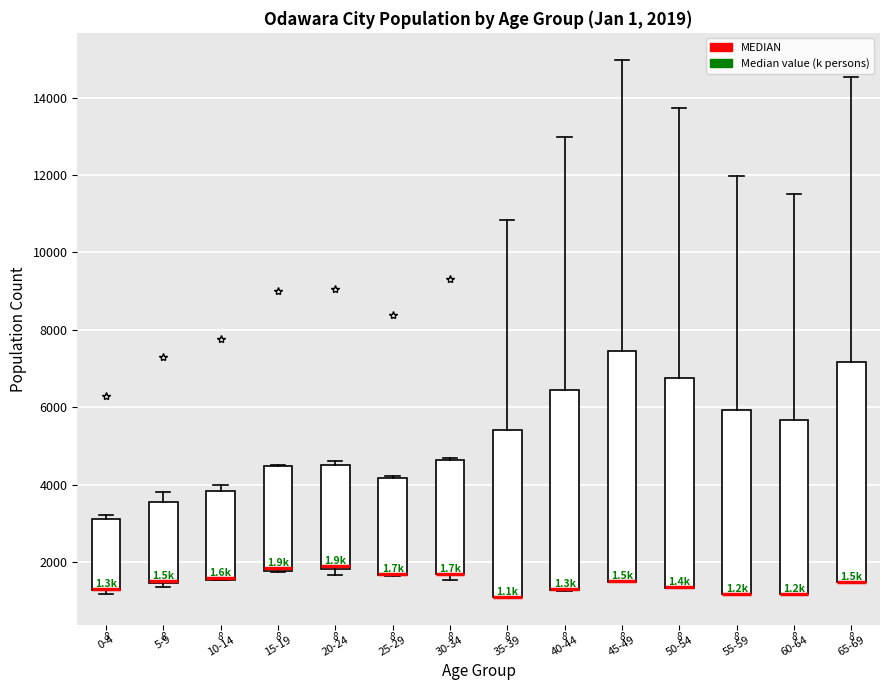

Which box is the tallest, from its lower edge to its upper edge?

45-49